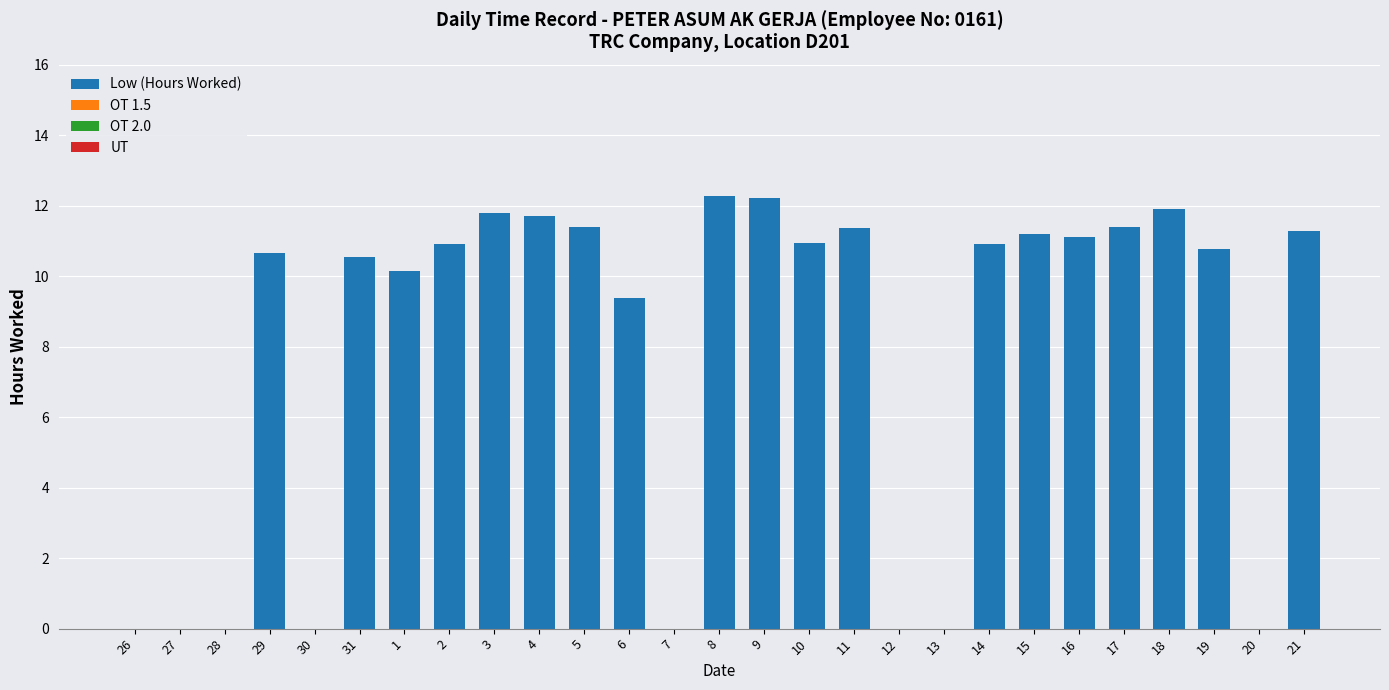

What is the change in value from 30 to 17?

+11.4